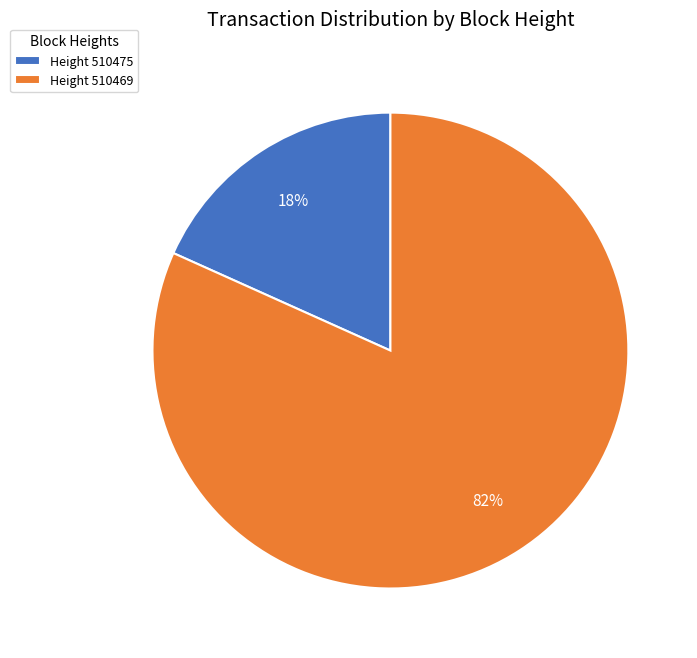

To the nearest percent, what is the average slice percentage?

50%